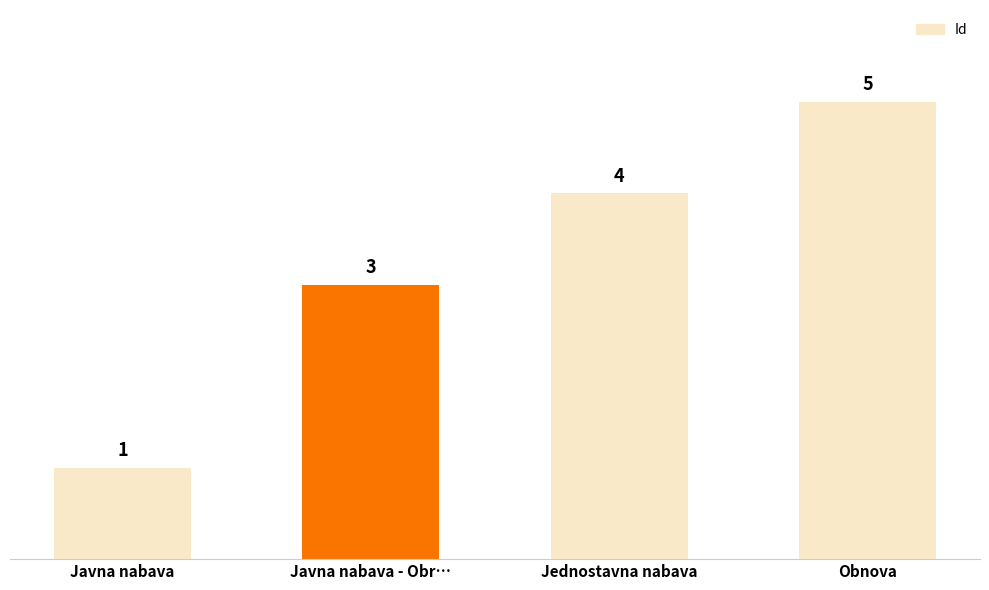

What is the minimum value shown in the chart?

1